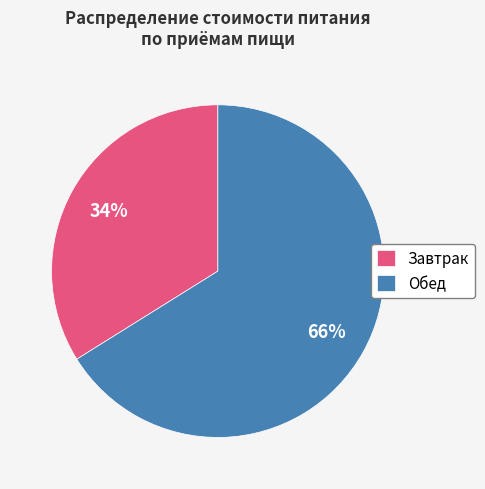

How many segments does this pie chart have?

2